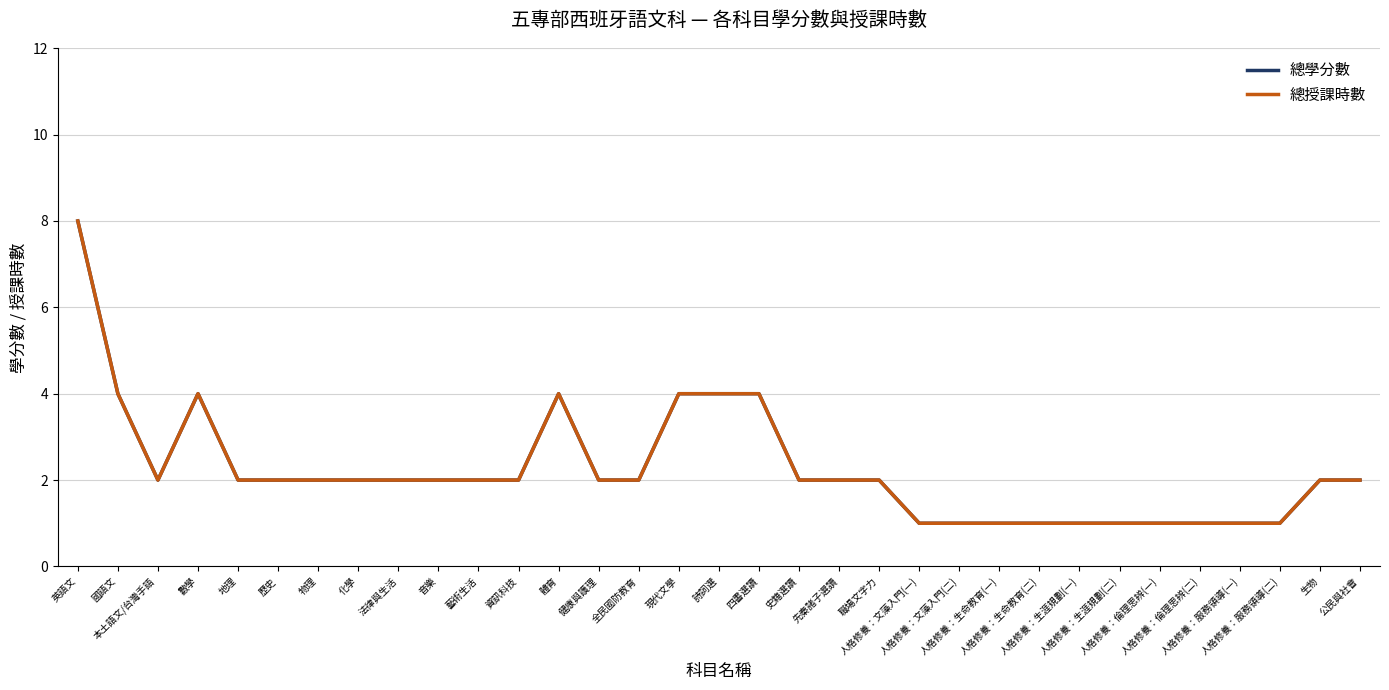

Does the chart have visible grid lines?

Yes